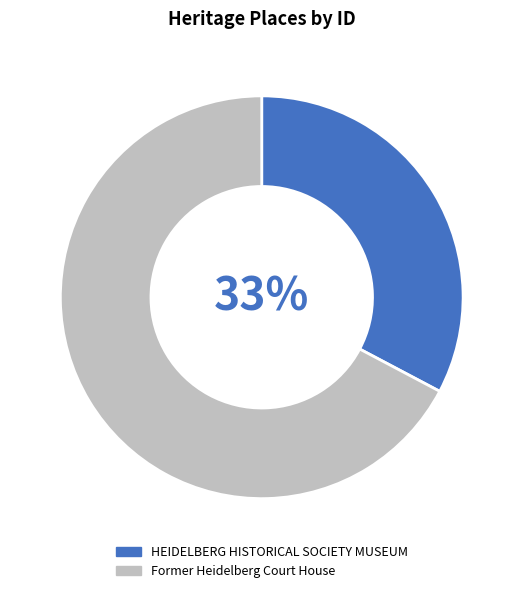

Which slice is the smallest?

HEIDELBERG HISTORICAL SOCIETY MUSEUM